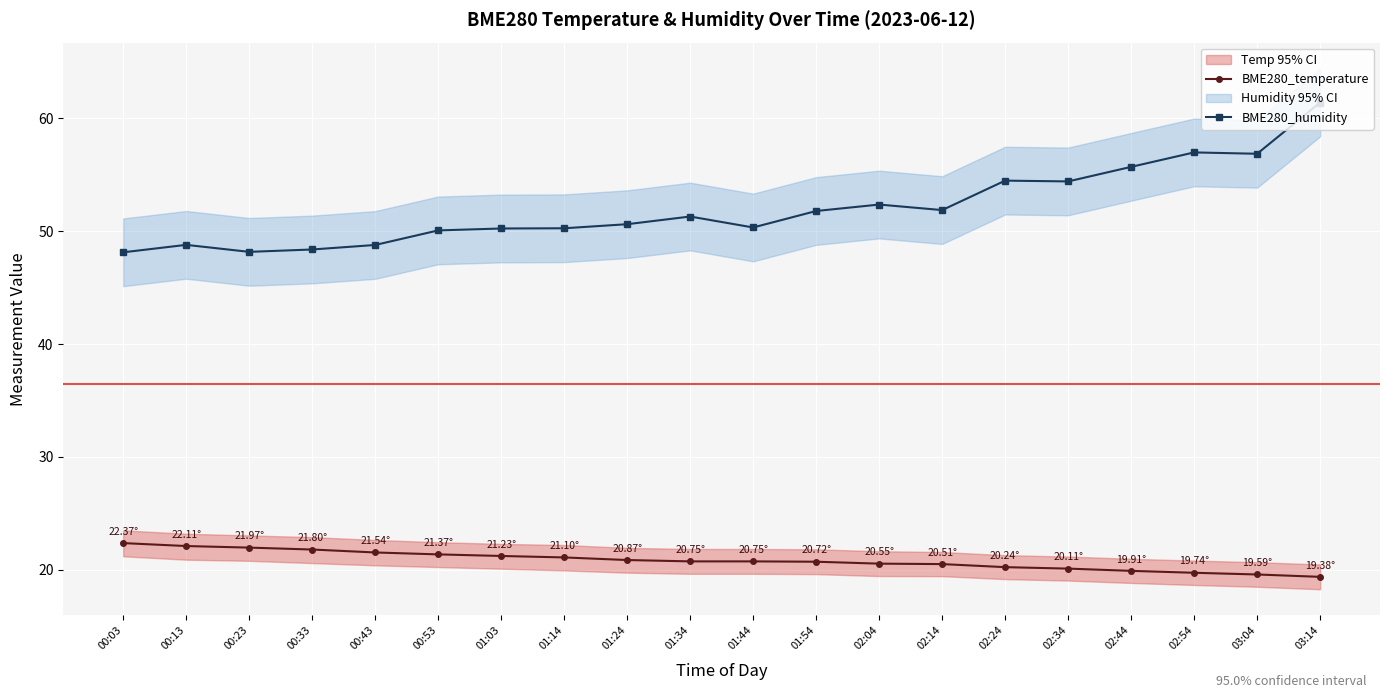

What is the greatest value displayed?

61.4